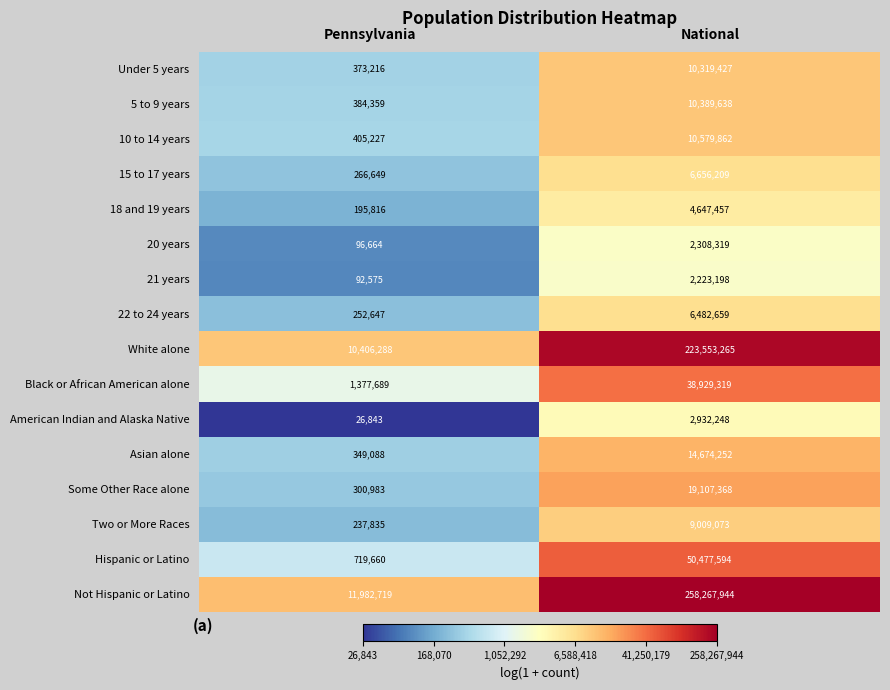

At which label is 5 to 9 years closest to 5386998?

Pennsylvania